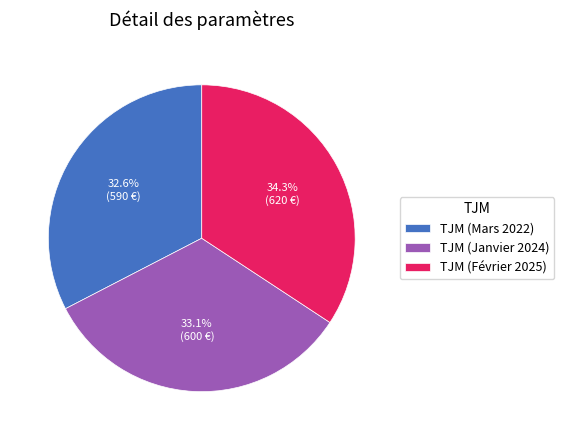

How many segments does this pie chart have?

3